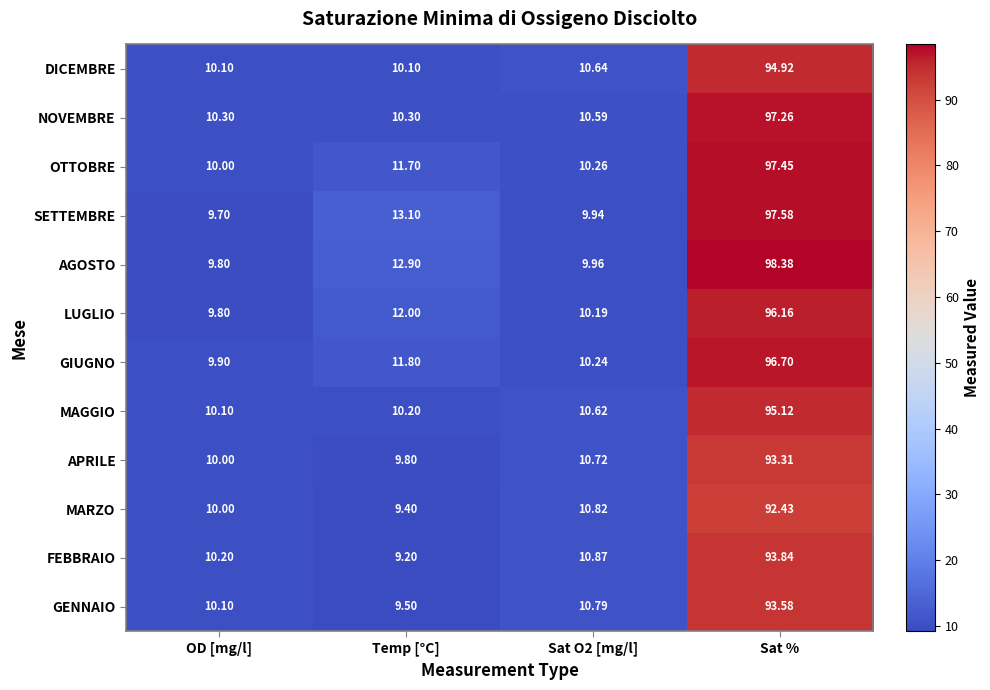

Which series has the largest range (max minus min)?

AGOSTO